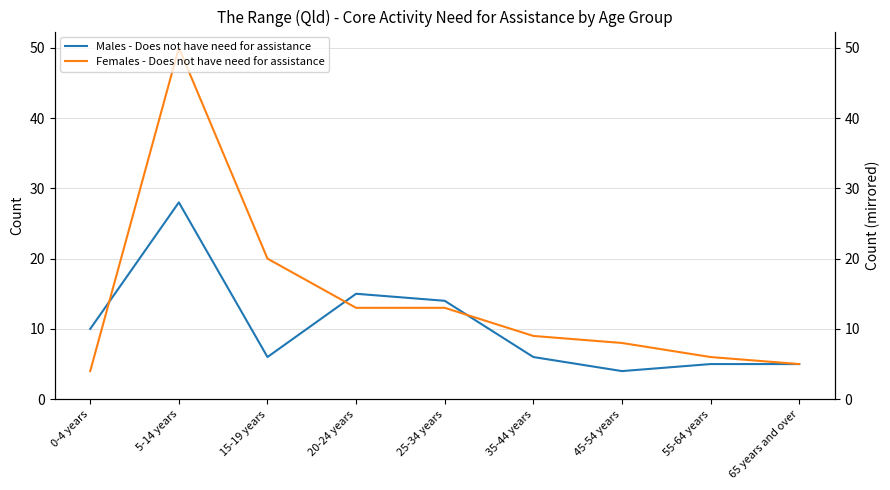

At how many categories does at least one series exceed 12?

4